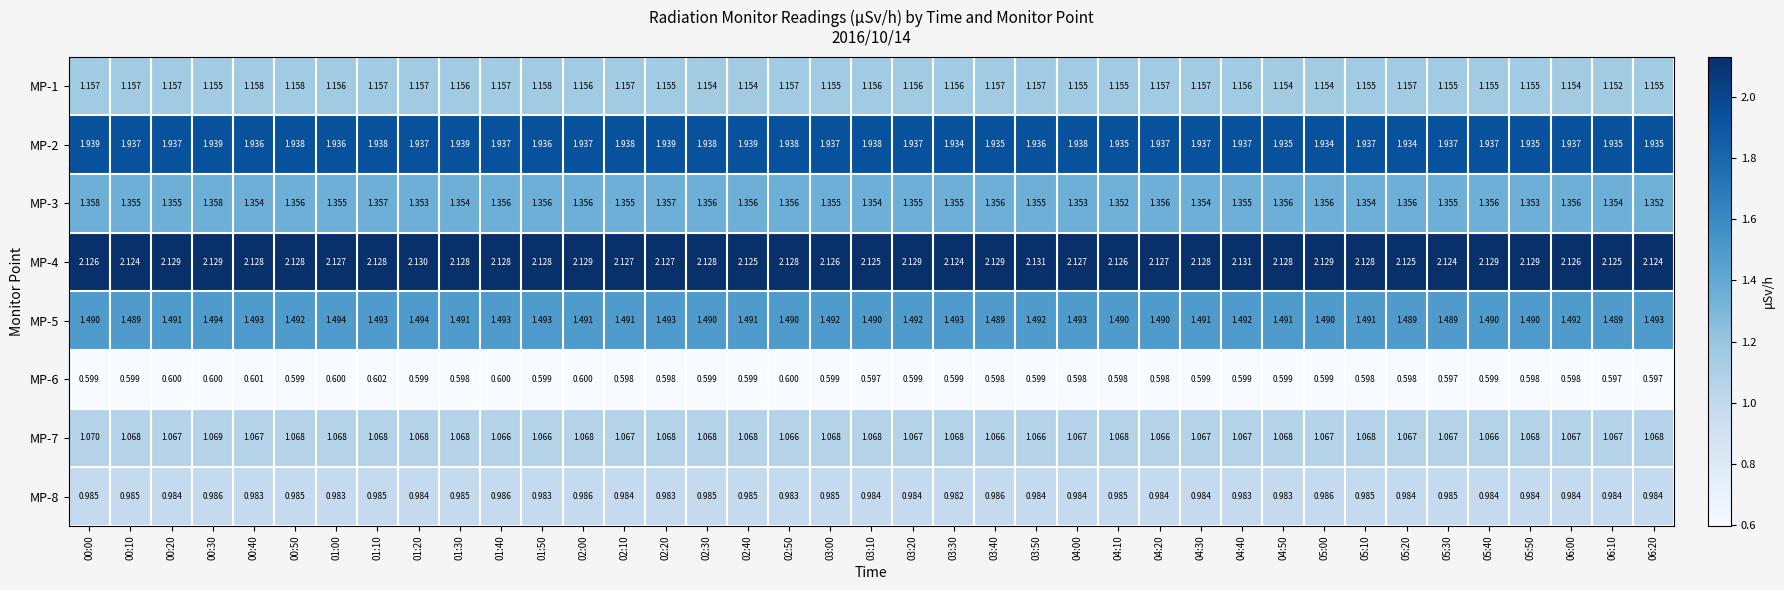

Is the value of MP-5 at 03:30 greater than the value of MP-6 at 02:10?

Yes